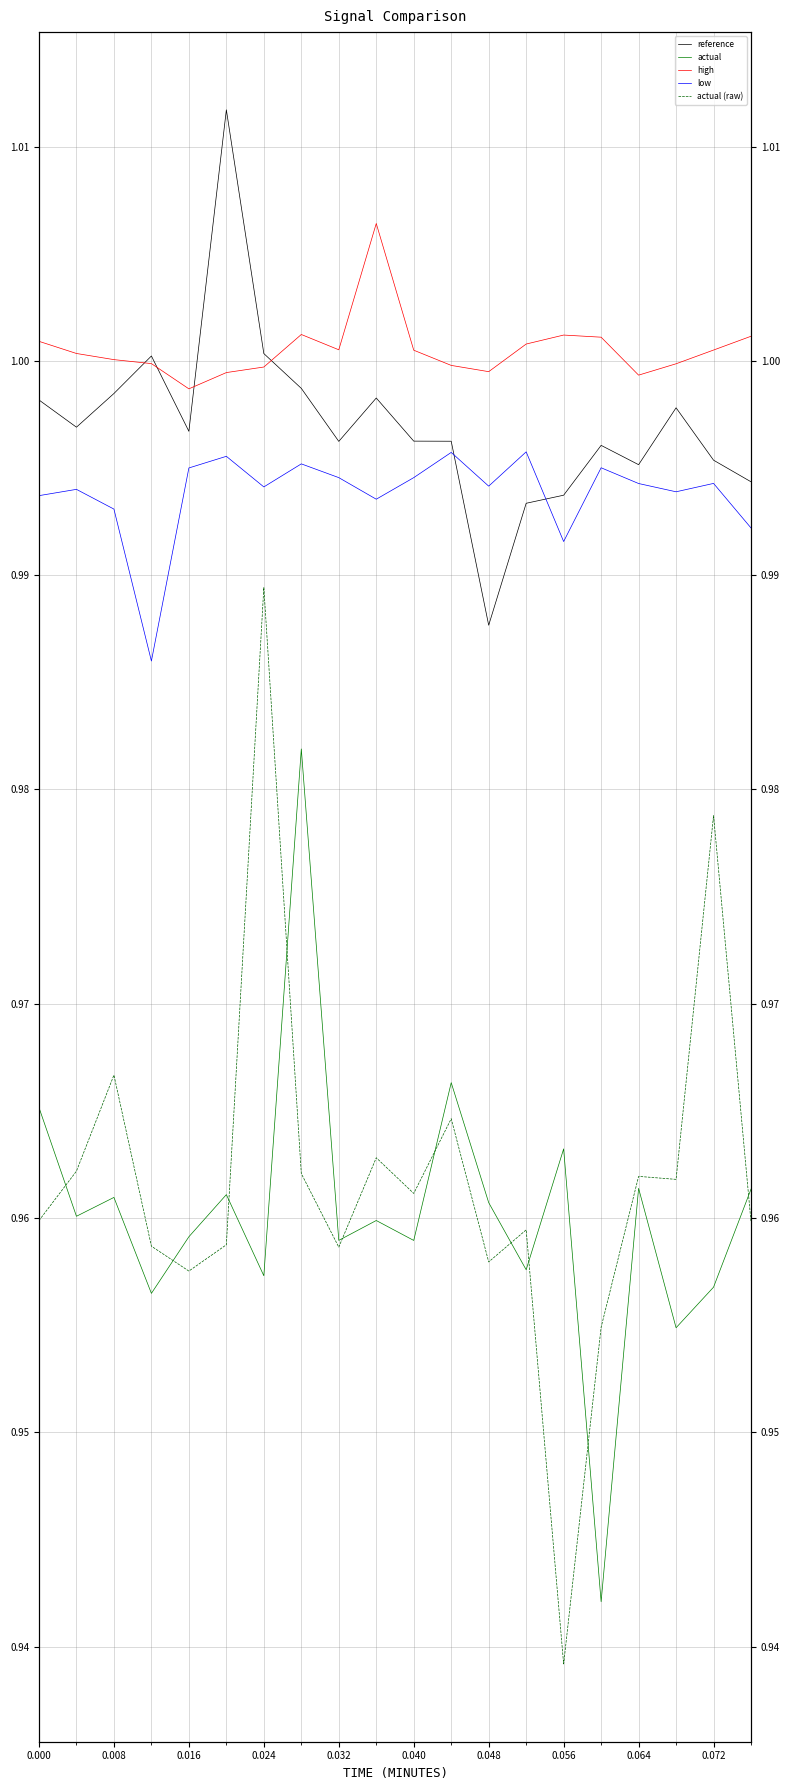

How many lines are shown in the chart?

5